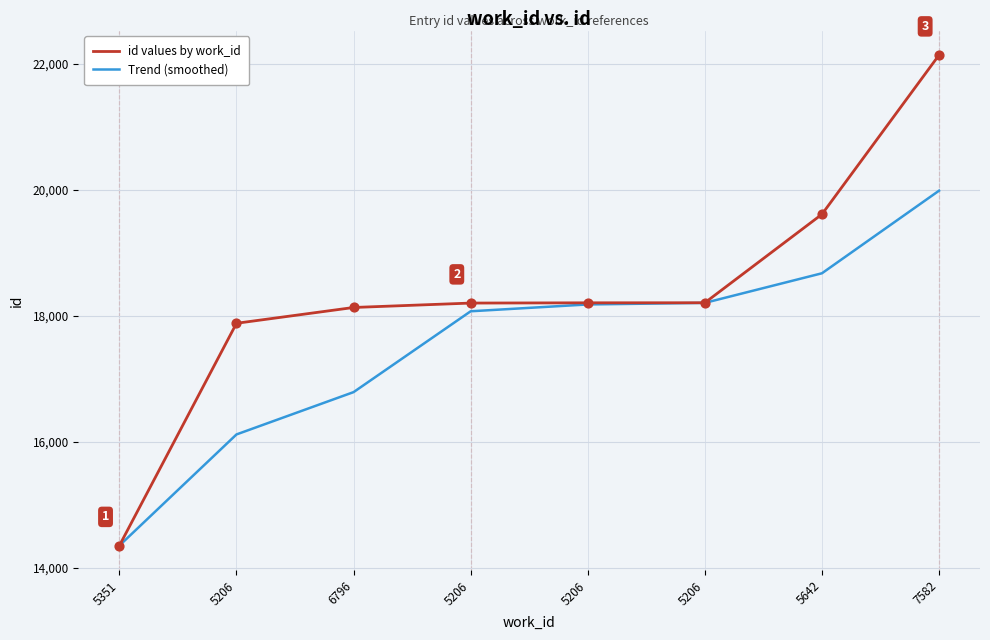

Is the value of Trend (smoothed) at 5206 greater than the value of id values by work_id at 6796?

No